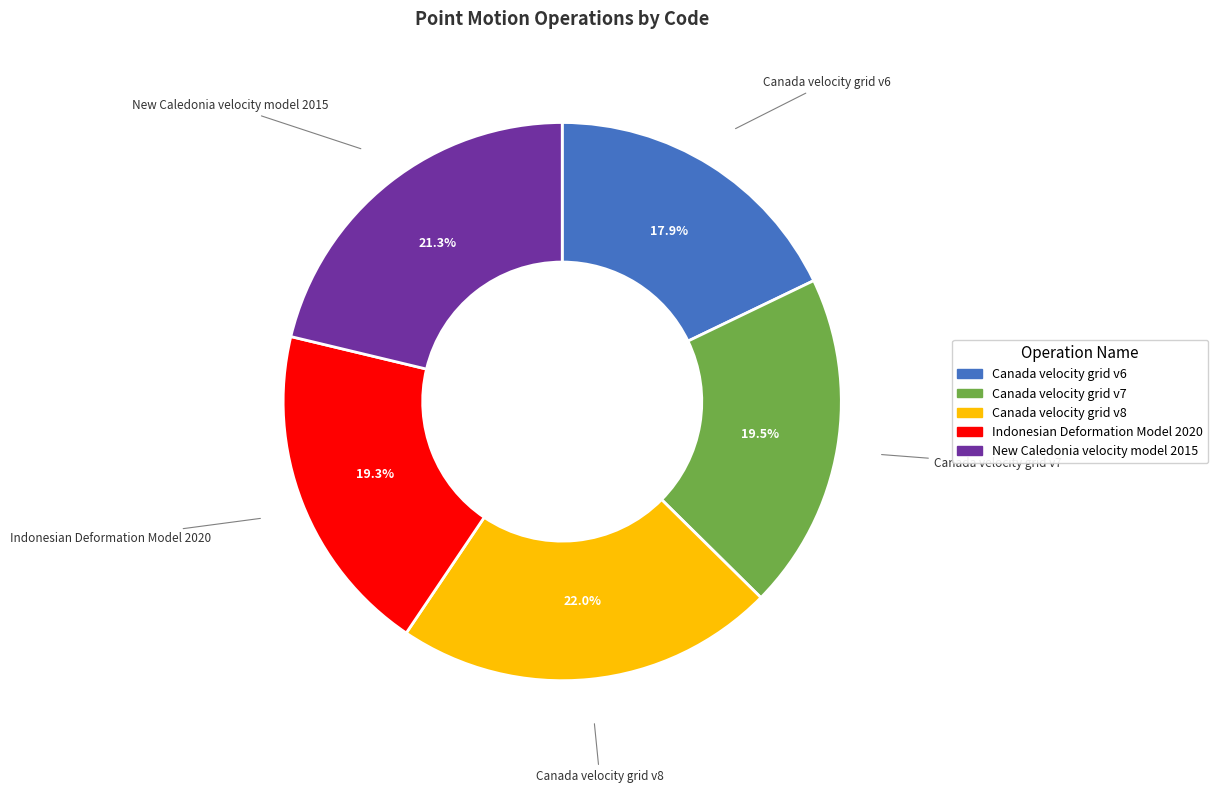

Does any single category account for the majority?

No